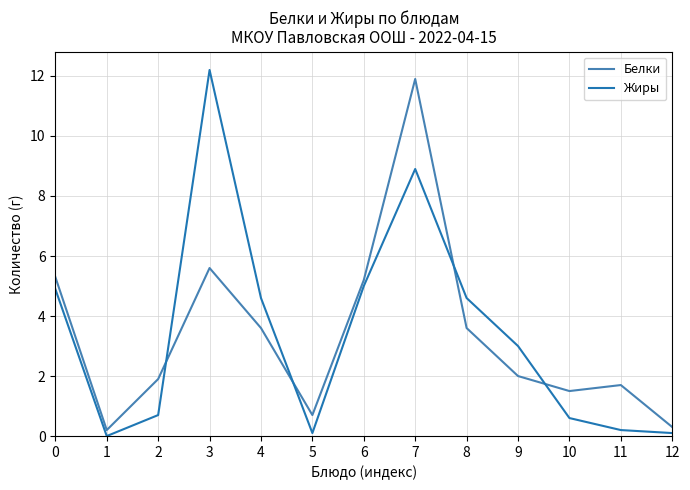

How many lines are shown in the chart?

2